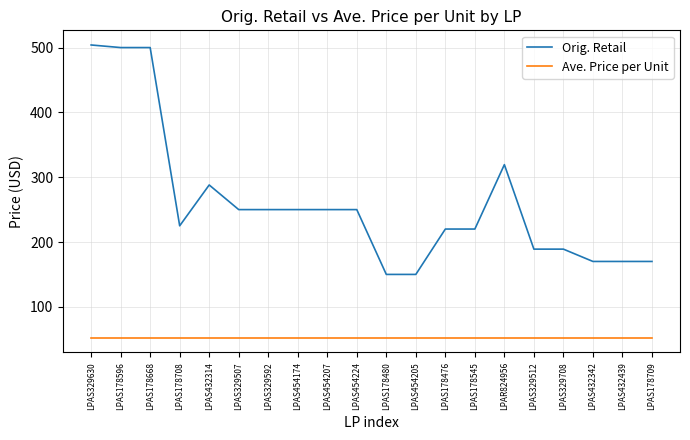

What are all the series names shown in the legend?

Orig. Retail, Ave. Price per Unit